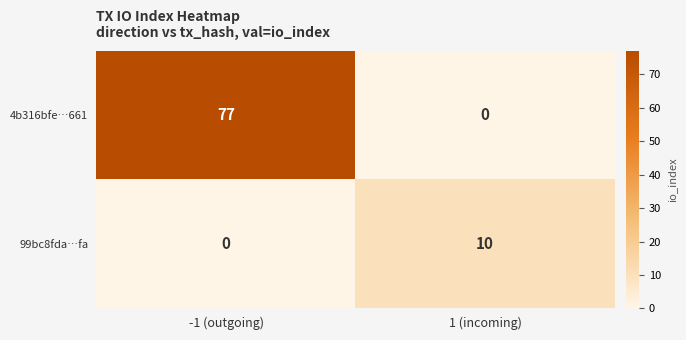

Rank the series by their maximum value, from highest to lowest.

4b316bfe…661, 99bc8fda…fa